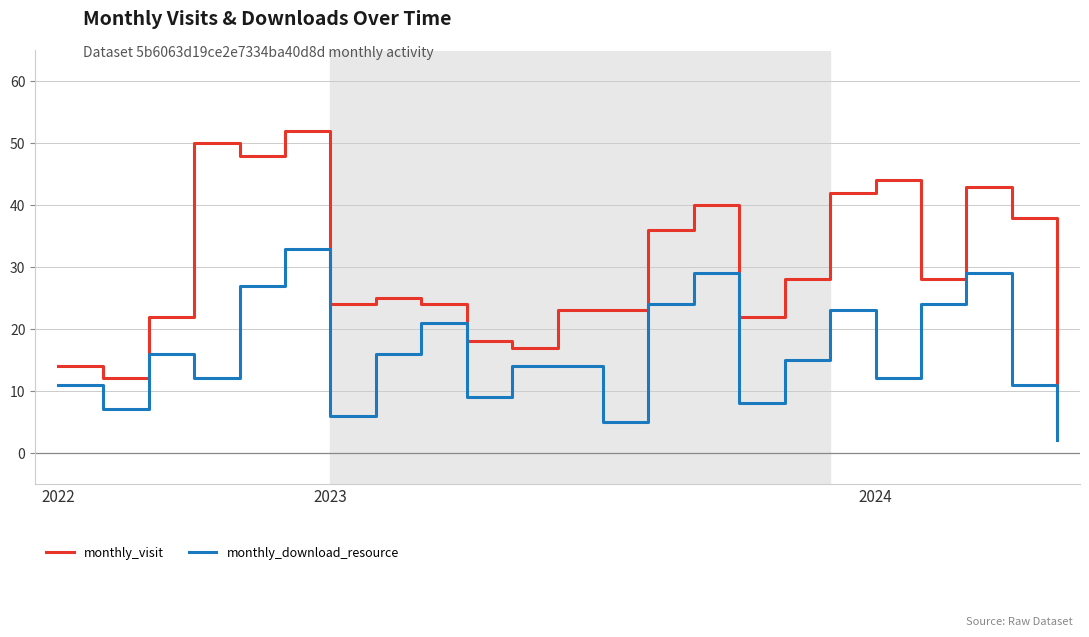

At how many categories does at least one series exceed 35?

9